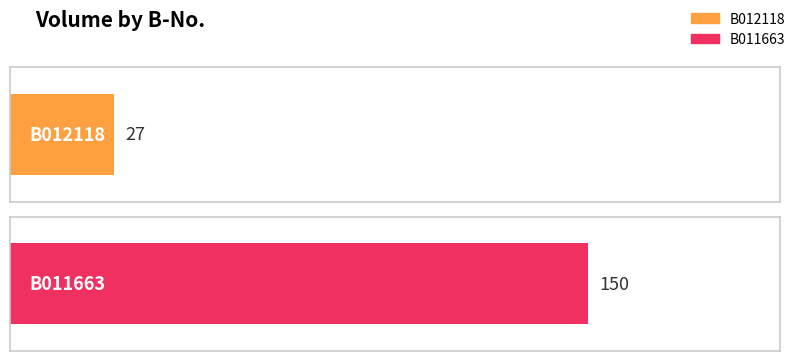

How many values are between 27 and 150?

2